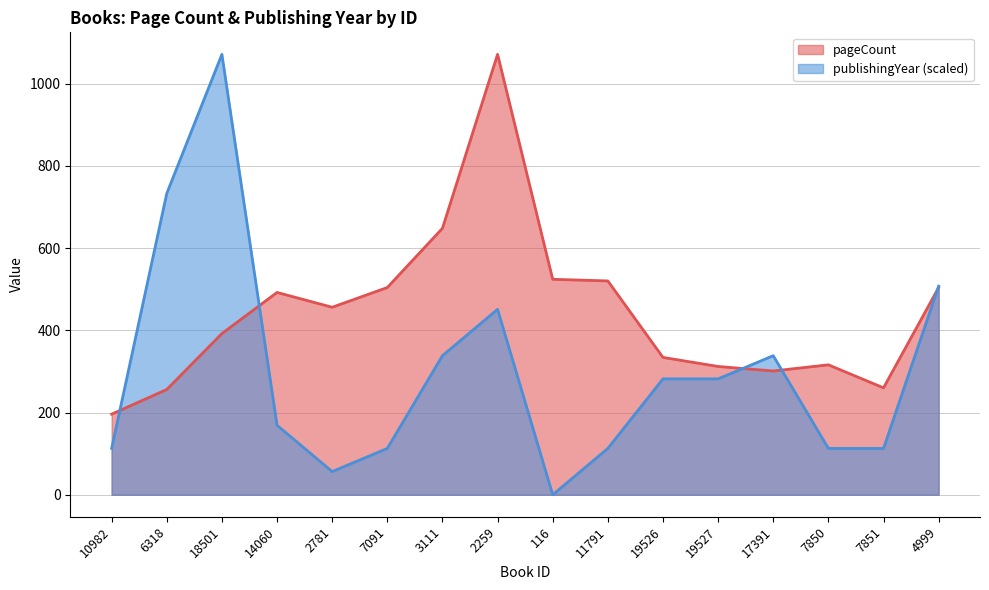

Which has a higher value, 17391 or 10982?

17391